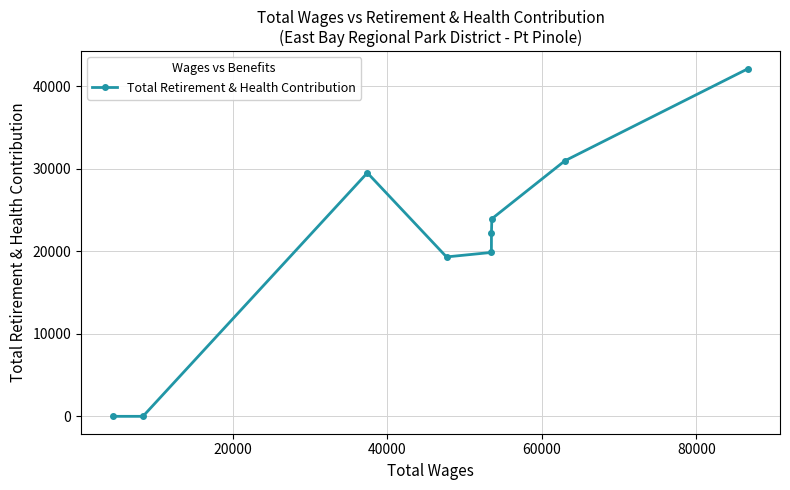

What is the sum of all values?

187896